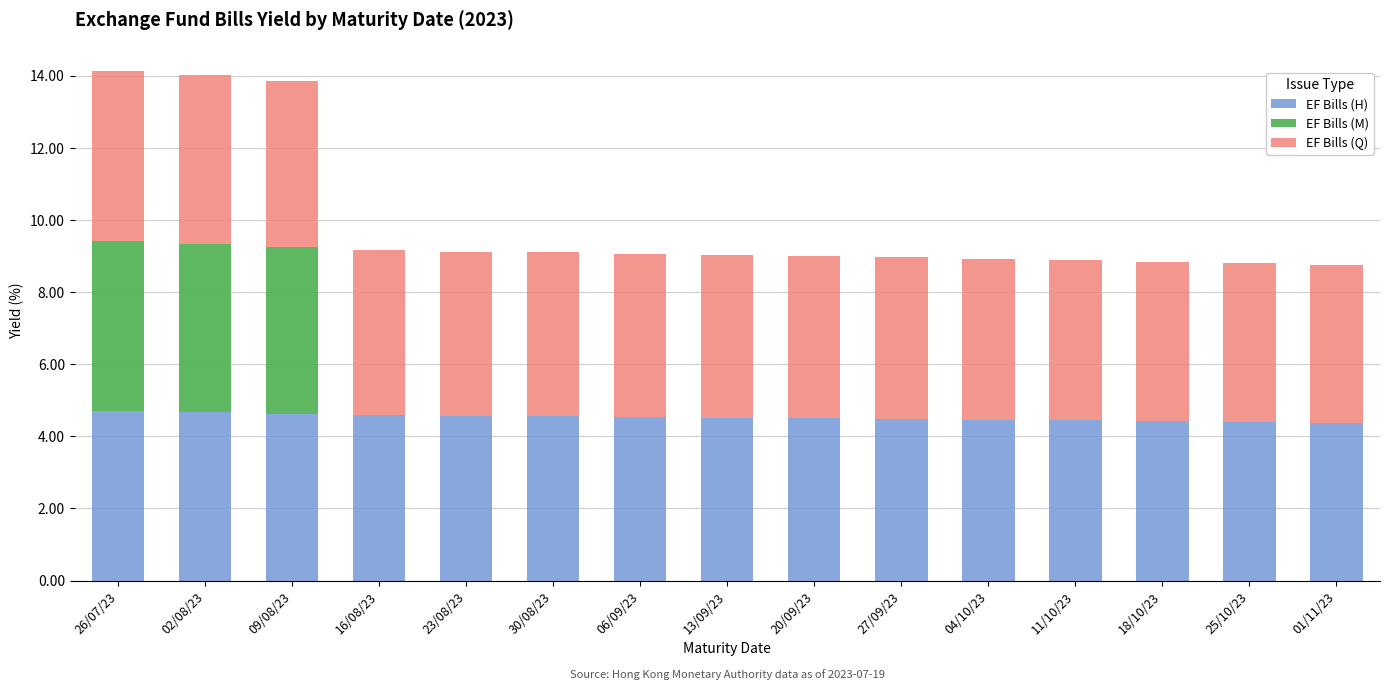

Are the bars grouped side by side (vs. stacked)?

No